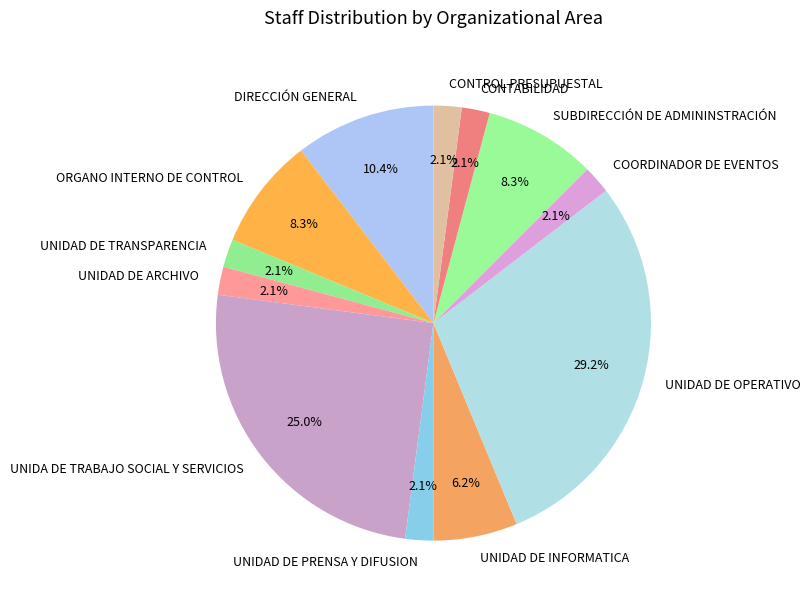

To the nearest percent, what portion does CONTROL PRESUPUESTAL represent?

2%